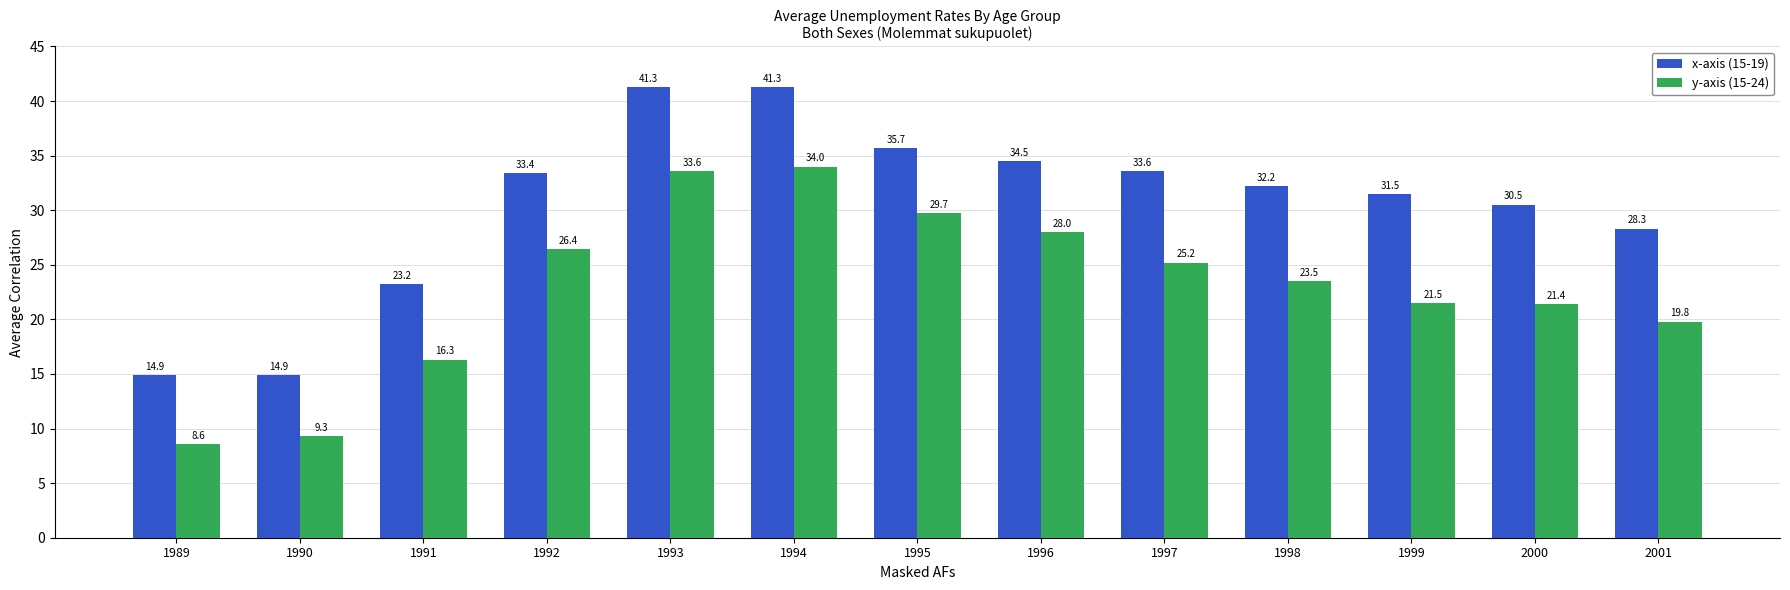

What is the value of the x-axis (15-19) bar at the 9th from the left?

33.6